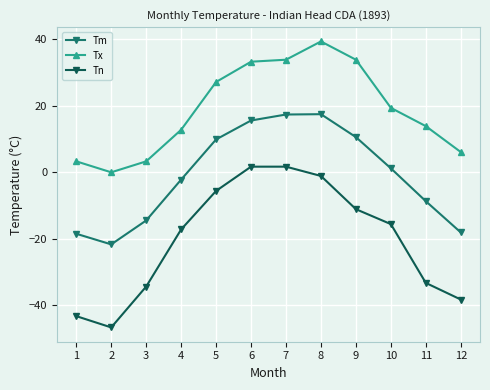

Which series changed the most between 10 and 12?

Tn